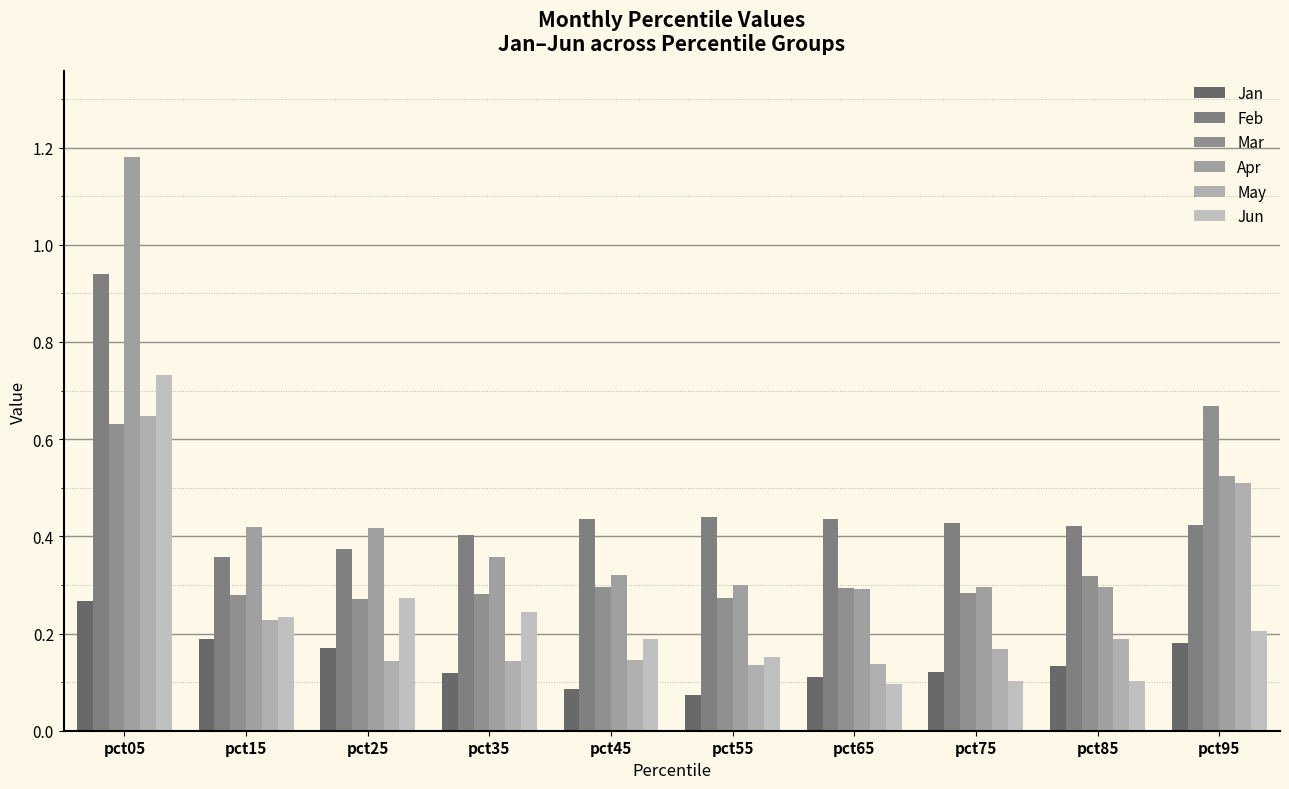

What is the value of the May bar at the 8th from the left?

0.2